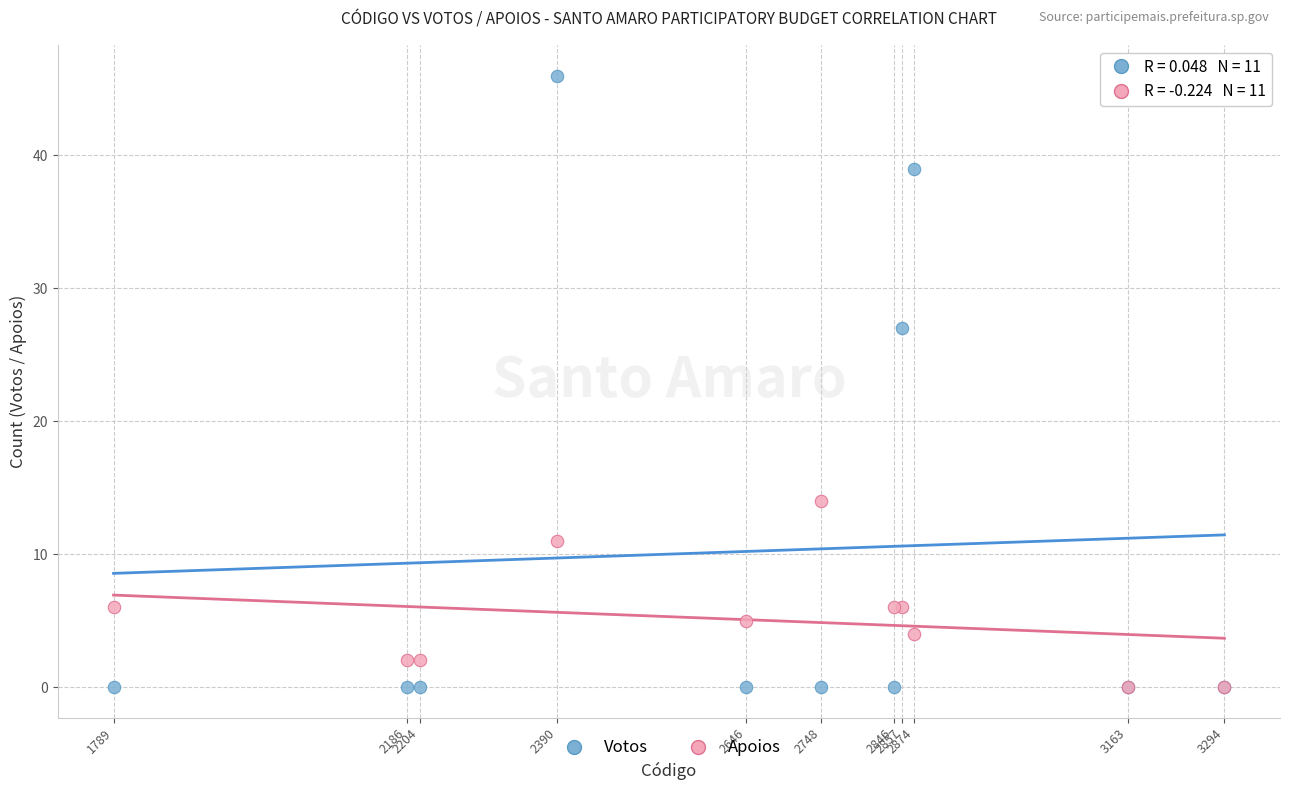

Which series reaches the maximum Y coordinate?

Votos